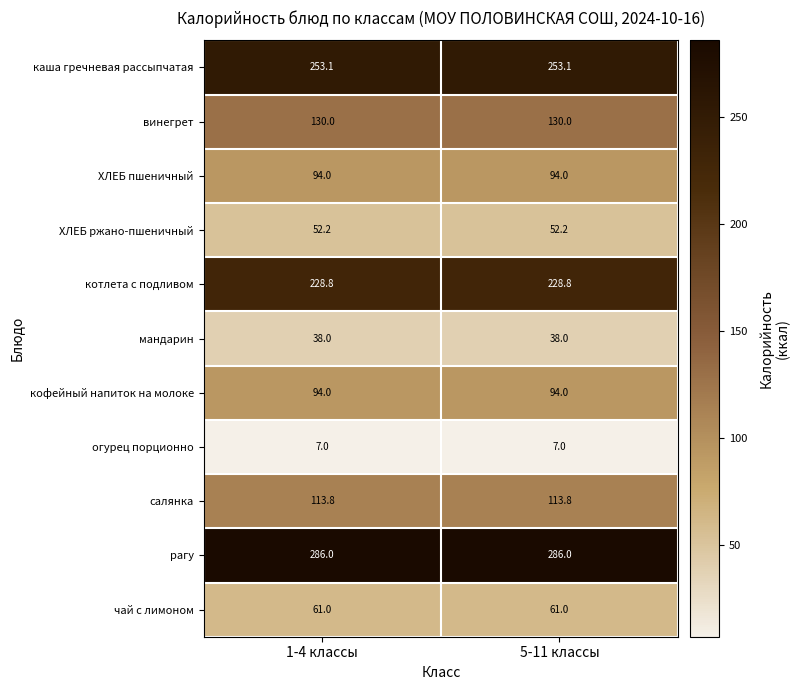

How many data points does each series have?

2